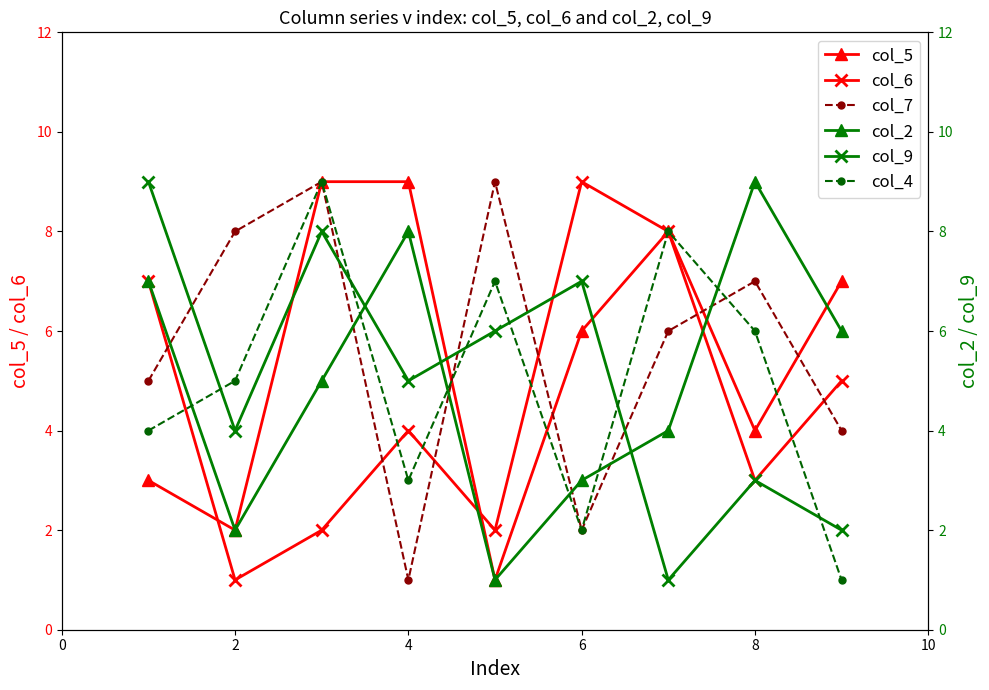

The value of col_5 at 6 is 6. True or false?

True